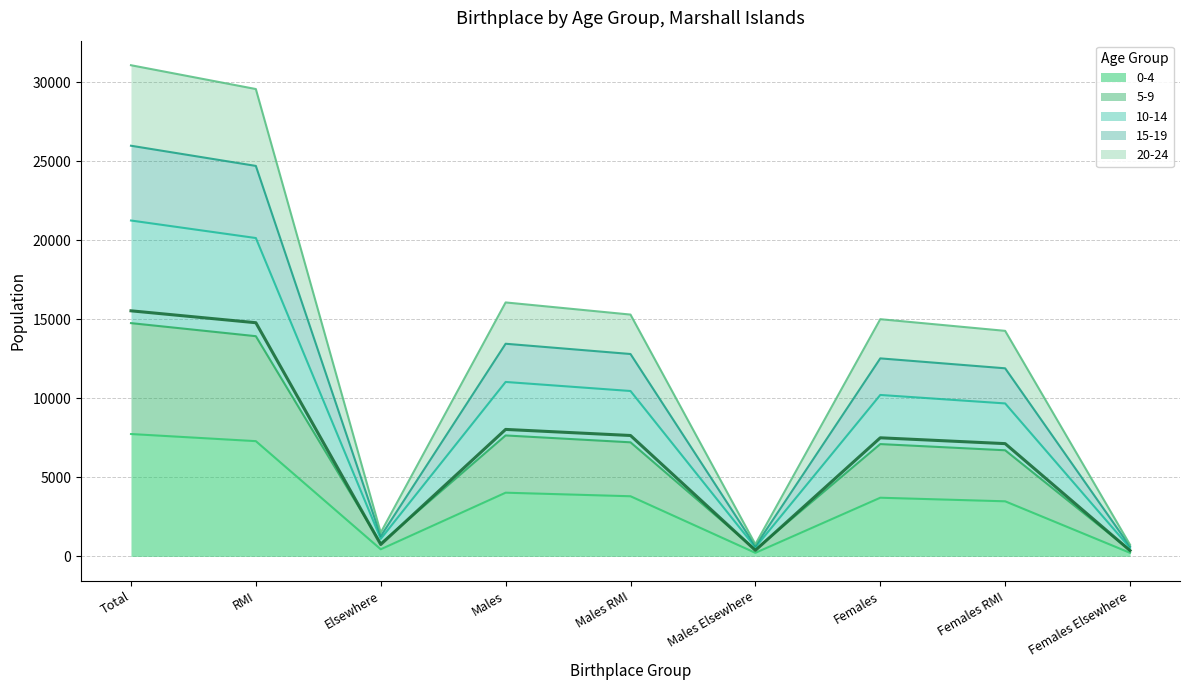

The value of 0-4 at Females is 815. True or false?

False